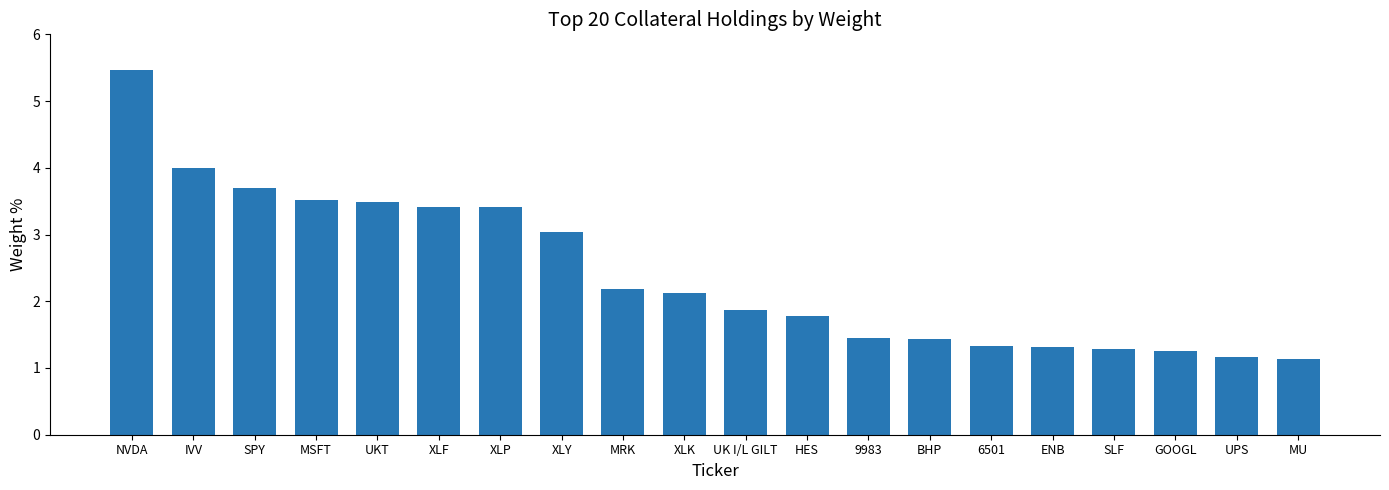

What is the label of the 6th bar from the left?

XLF